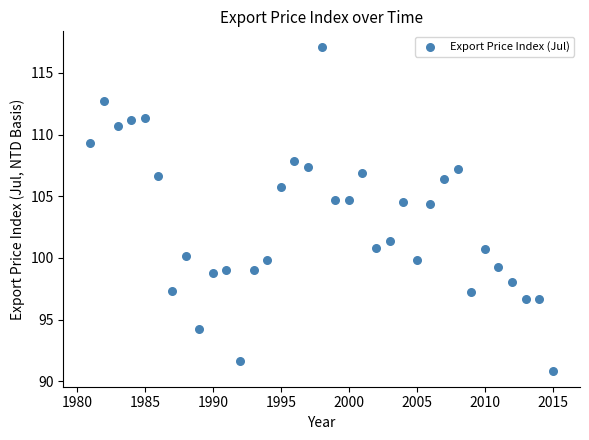

What is the range of X values (max minus min)?

34.0